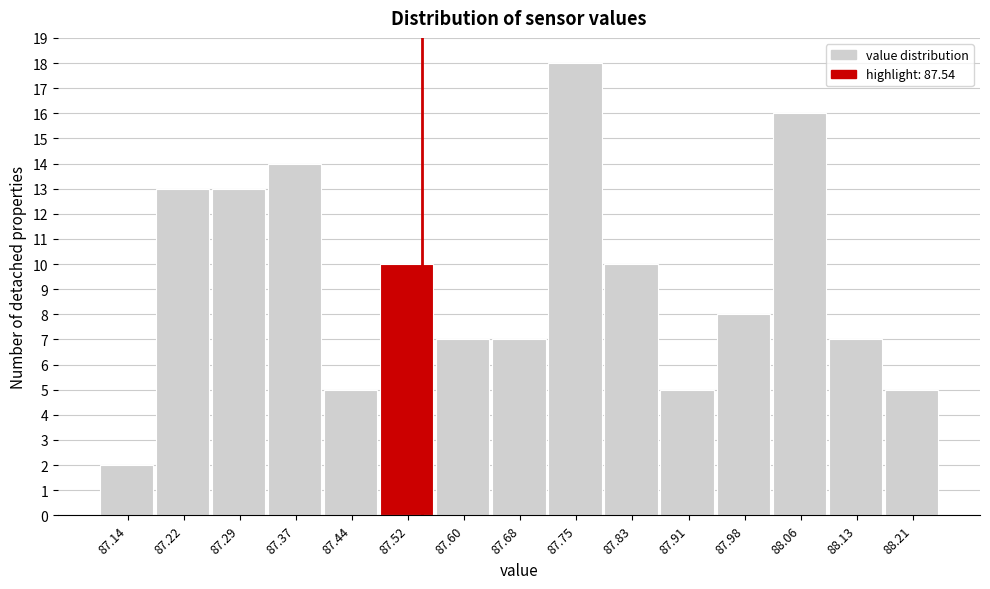

Over which range of the x-axis is the bar tallest?

87.71 to 87.79